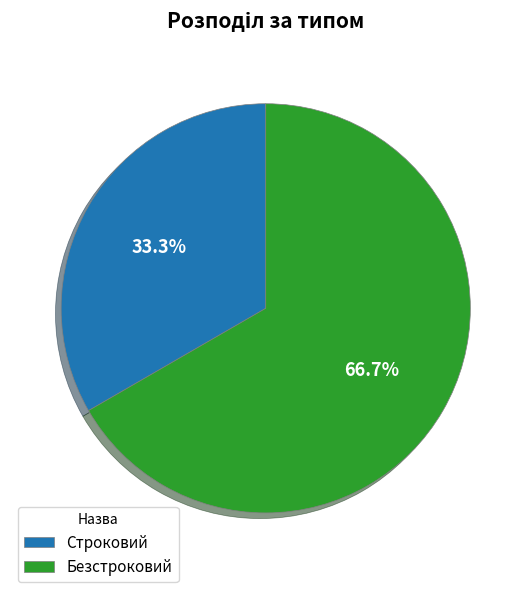

Which category has the smallest portion of the pie?

Строковий